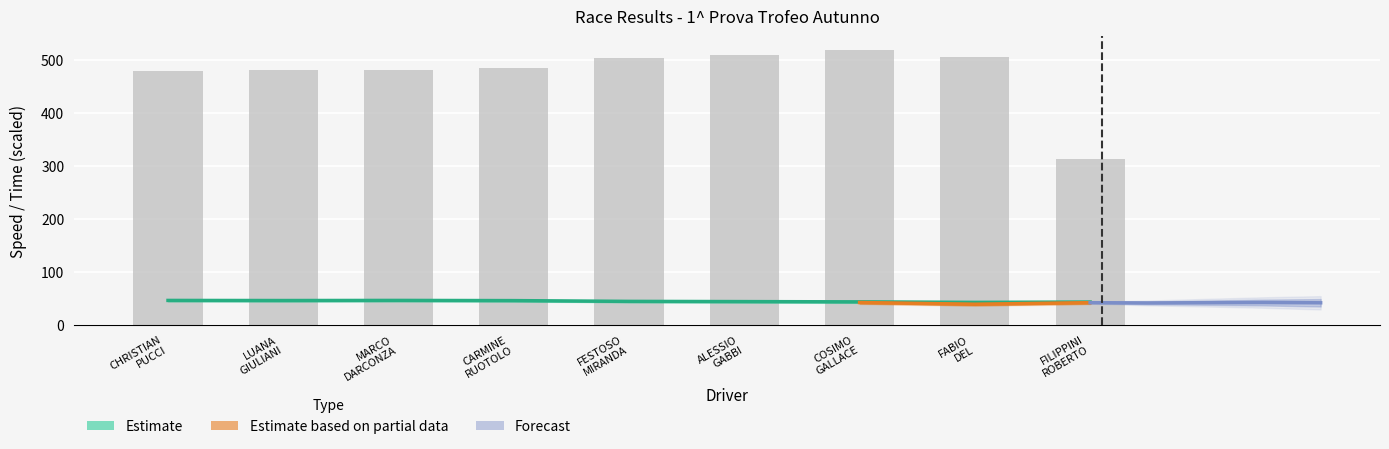

What is the sum of the values at CHRISTIAN
PUCCI and CARMINE
RUOTOLO?

965.9